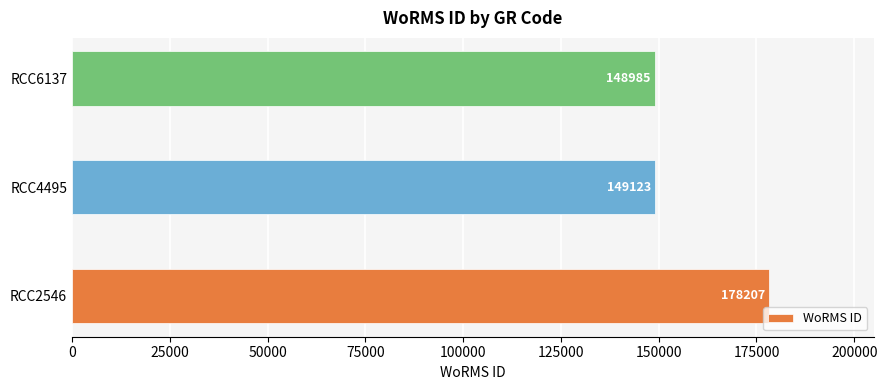

Rank the categories by value from highest to lowest.

RCC2546, RCC4495, RCC6137